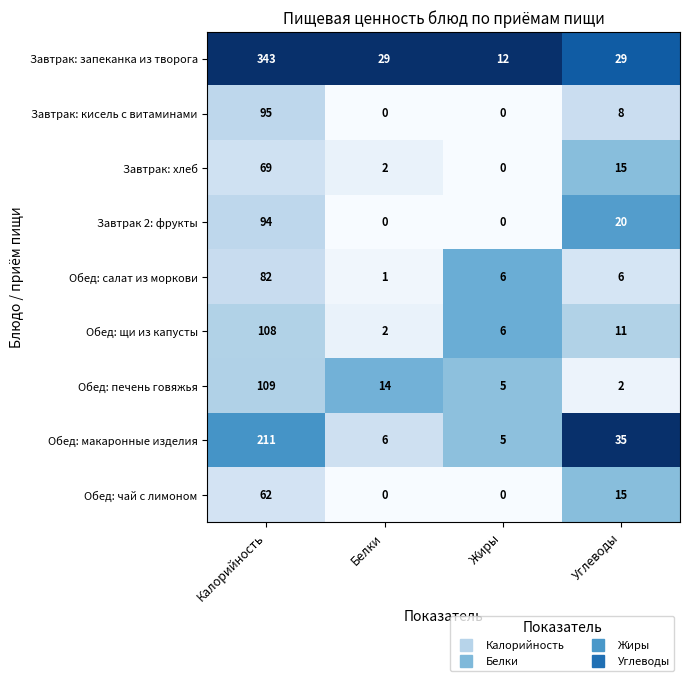

True or false: Обед: щи из капусты has a value of 3 at Жиры.

False